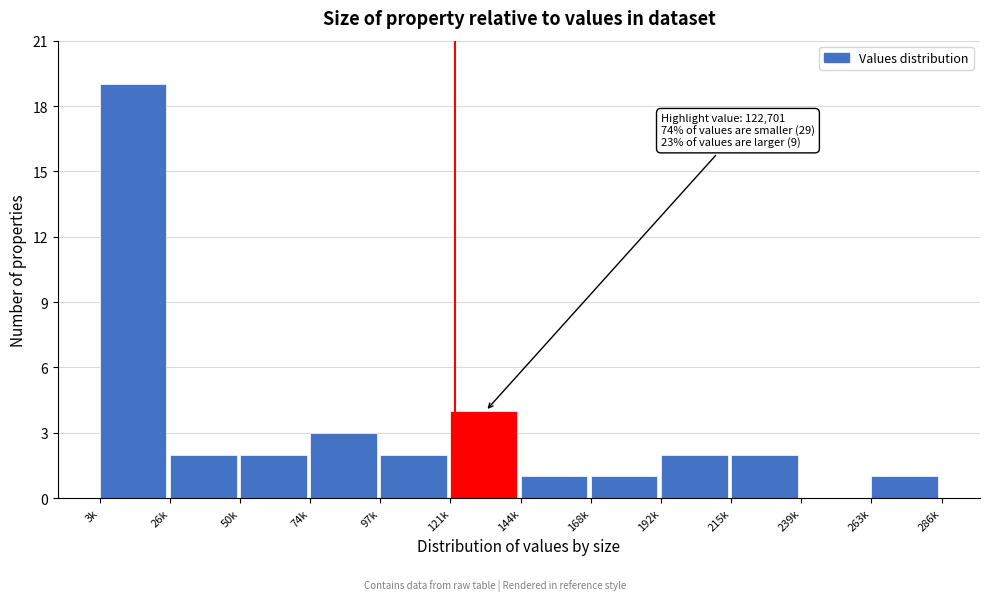

Reading right to left, list all the values displayed in this chart.

263k=1	239k=0	215k=2	192k=2	168k=1	144k=1	121k=4	97k=2	74k=3	50k=2	26k=2	3k=19